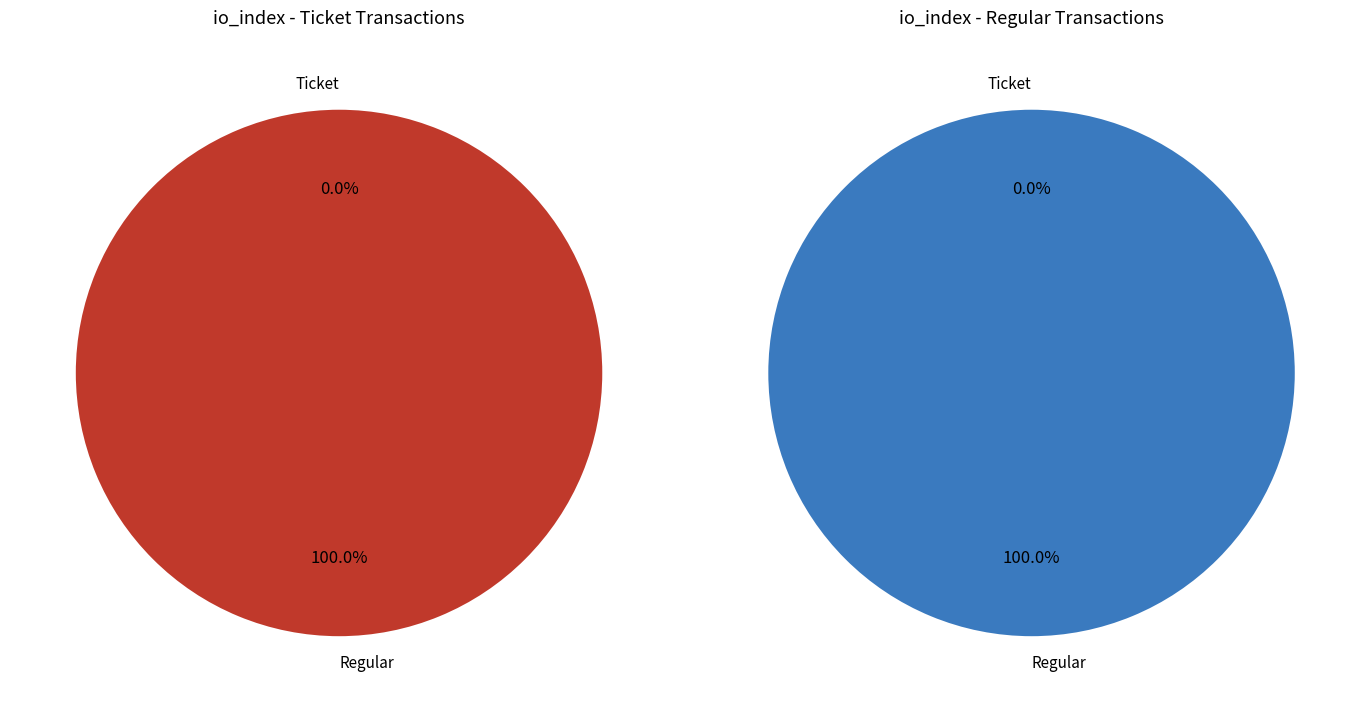

Between Ticket and Regular, which is larger?

Regular